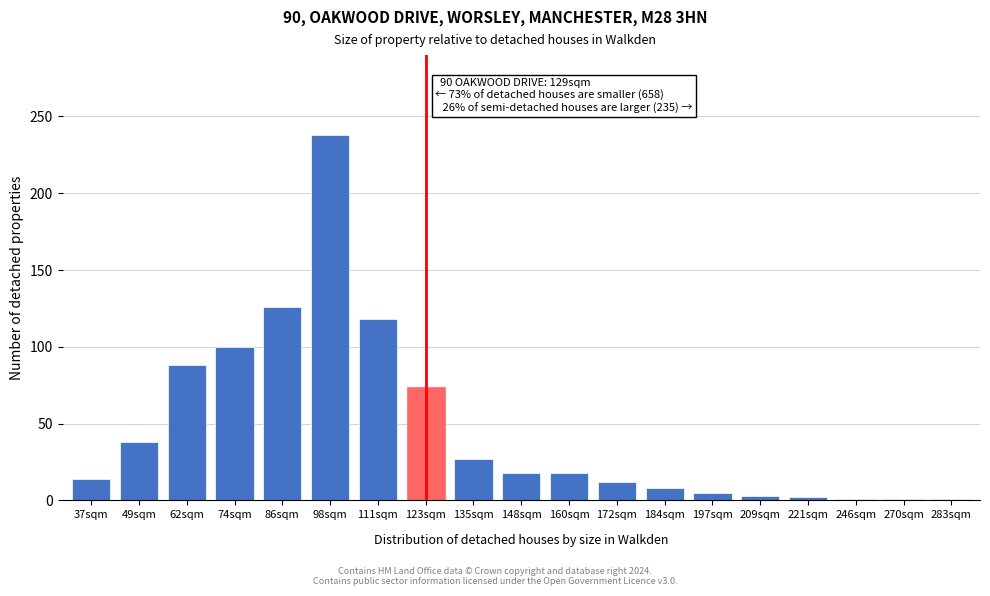

What is the label of the 8th bar from the right?

172sqm